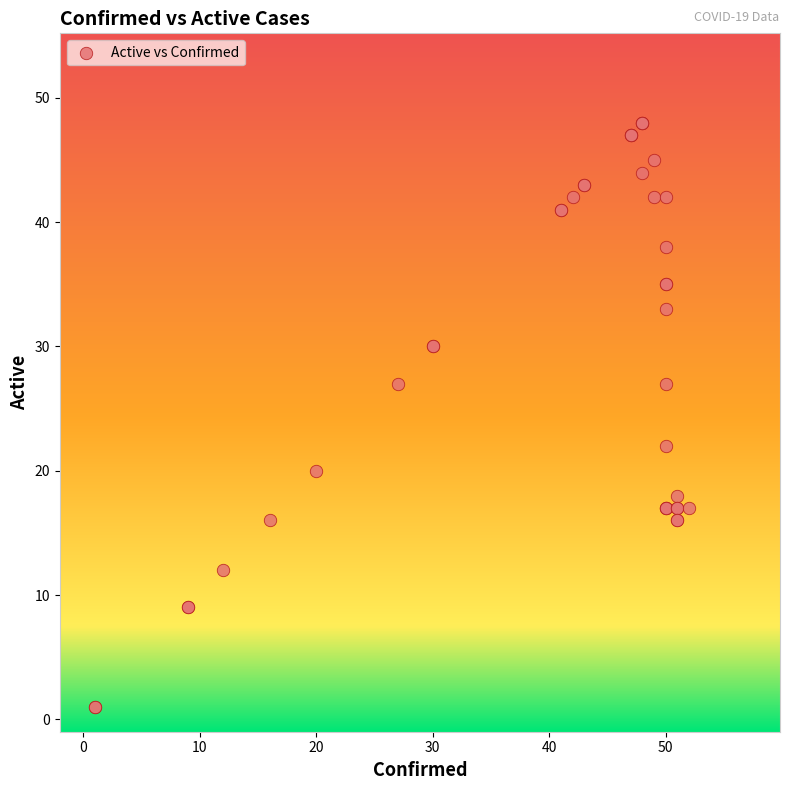

What Y value in the scatter plot is closest to 24?

22